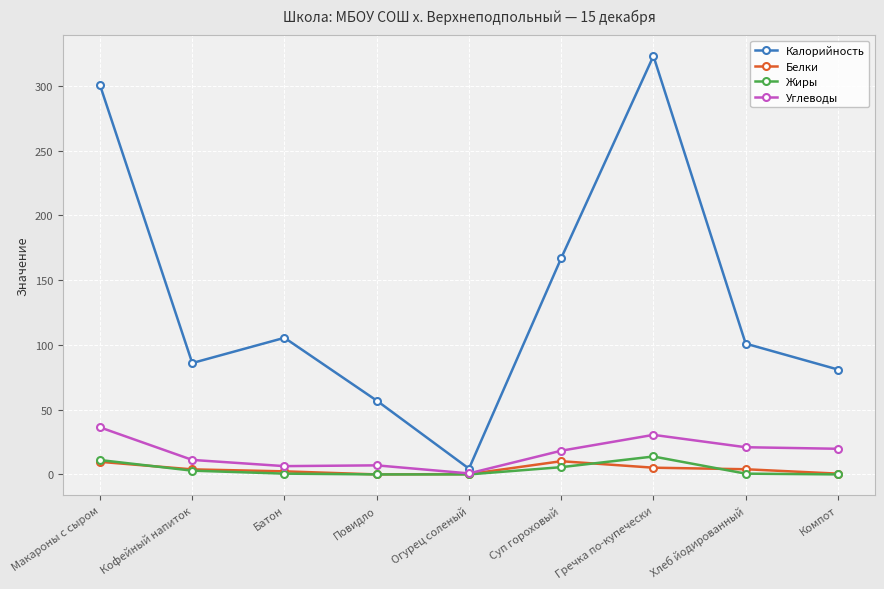

How many lines are shown in the chart?

4